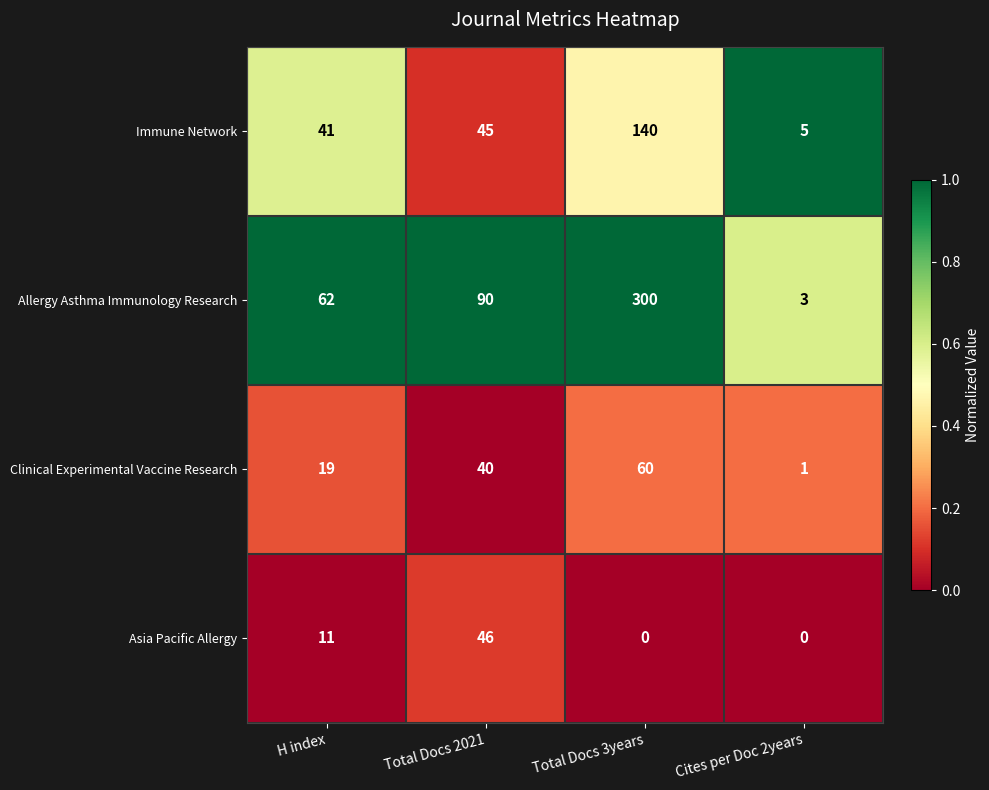

What is the average value of the Asia Pacific Allergy series?

14